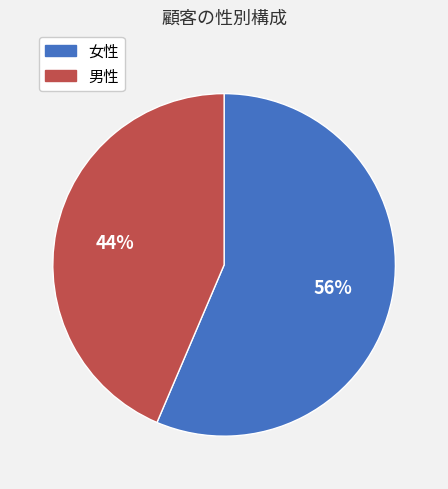

What percentage is the 女性 slice, to the nearest percent?

56%